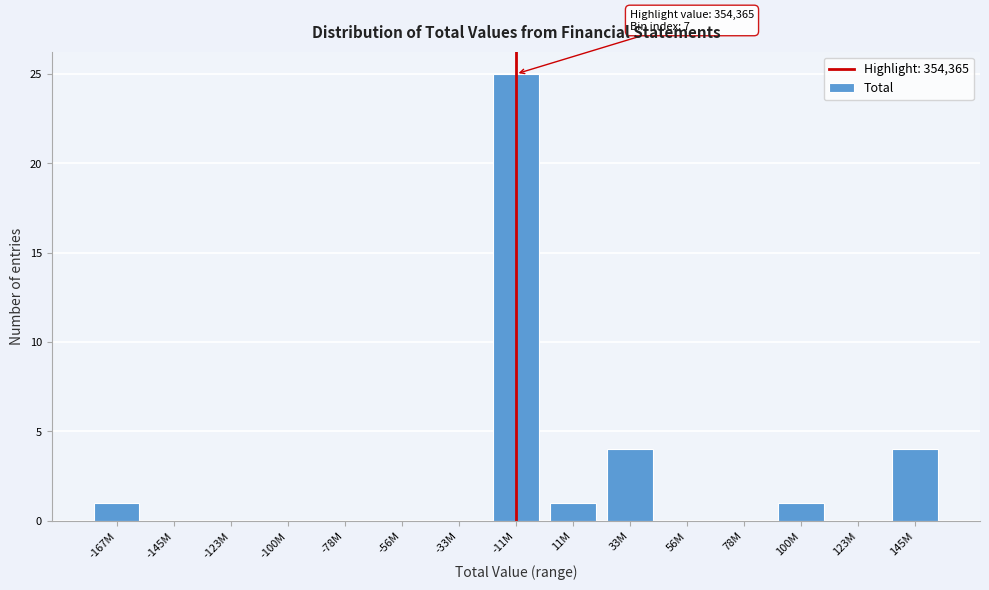

Reading left to right, extract all data points from this chart.

-167M=1	-145M=0	-123M=0	-100M=0	-78M=0	-56M=0	-33M=0	-11M=25	11M=1	33M=4	56M=0	78M=0	100M=1	123M=0	145M=4